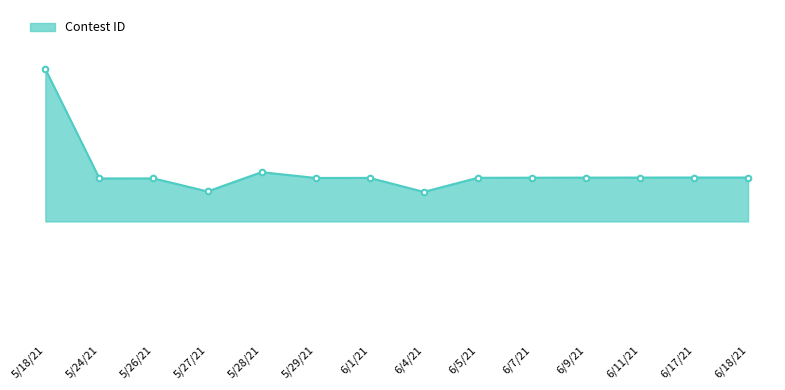

What is the label of the 14th point from the right?

5/18/21